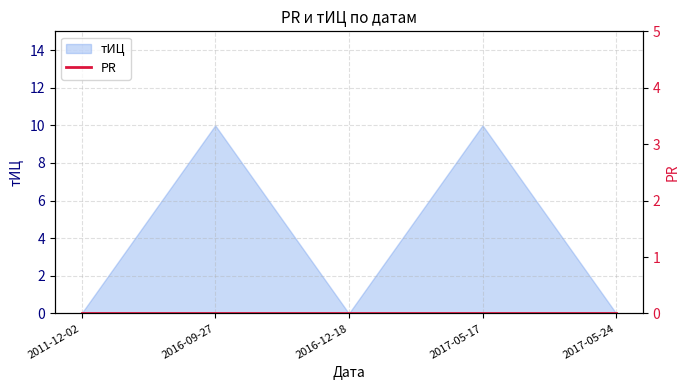

What position from the right is 2017-05-24?

1